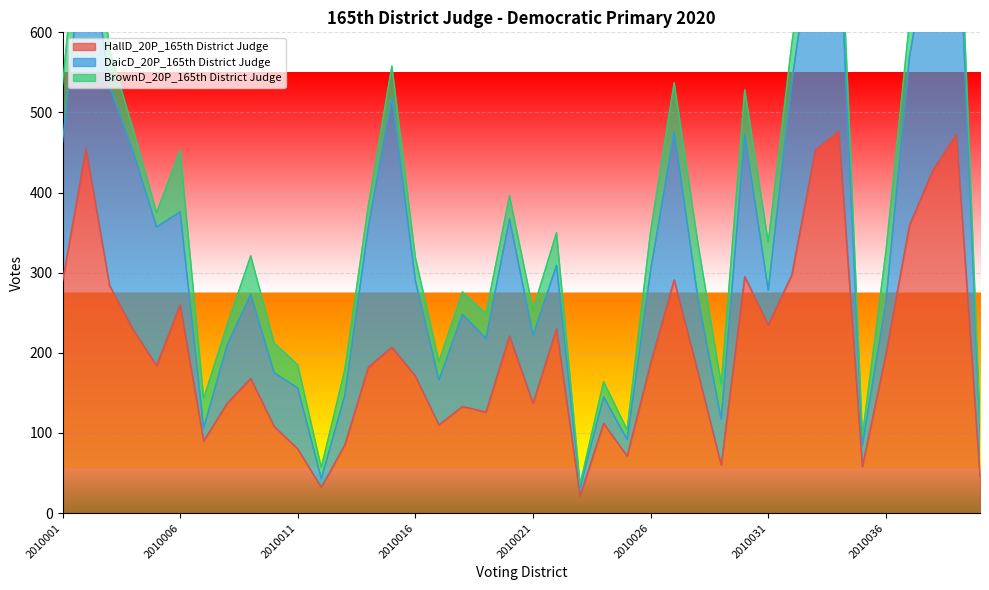

How many interior local valleys does the HallD_20P_165th District Judge series have?

11